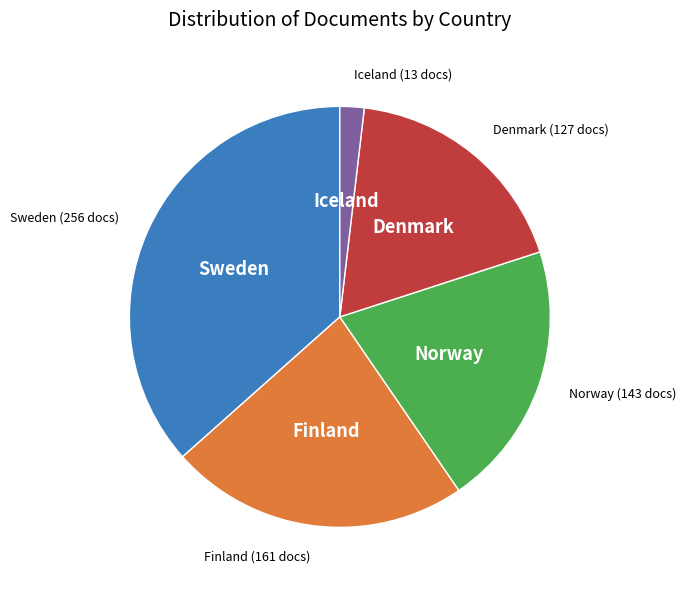

Is there any slice that represents more than half of the pie?

No